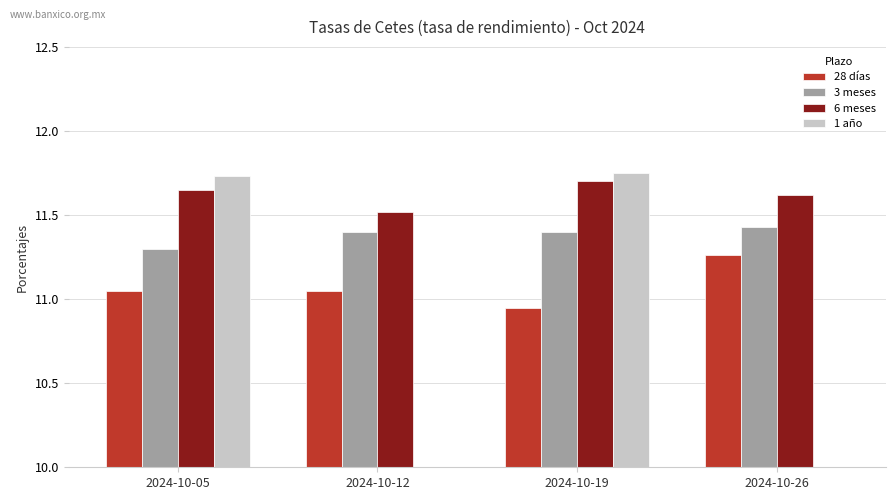

What is the difference between the 6 meses values at 2024-10-19 and 2024-10-12?

0.2